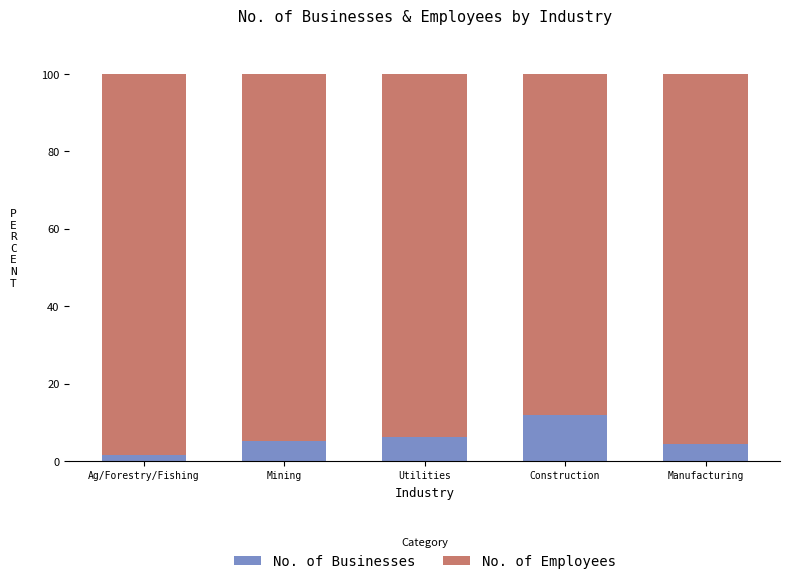

Does the chart contain stacked bars?

Yes